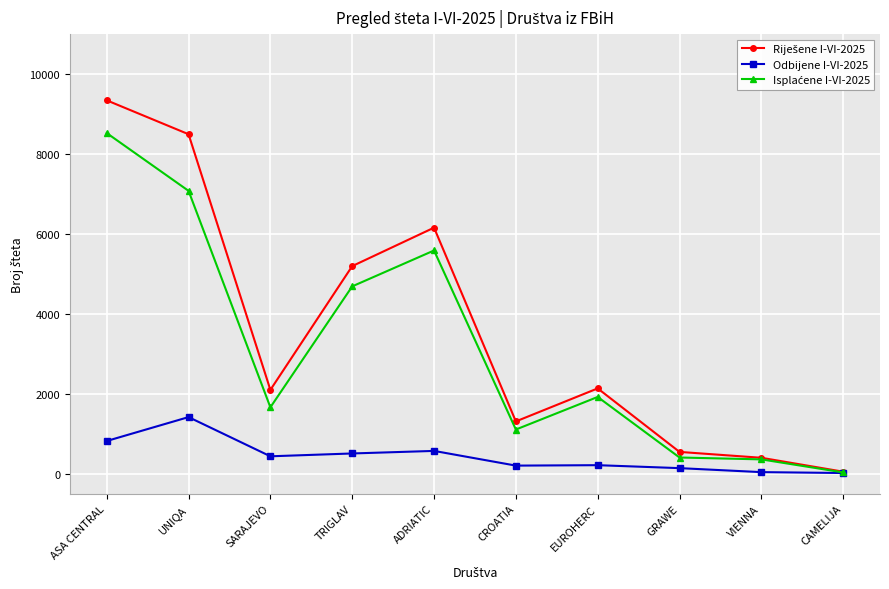

At how many categories does at least one series exceed 3470?

4